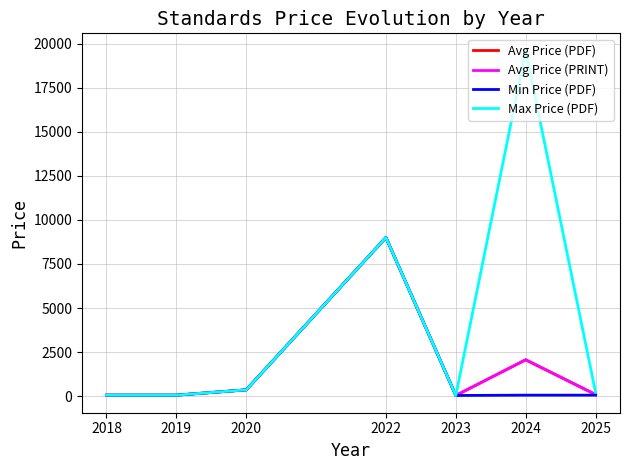

Does the chart have visible grid lines?

Yes